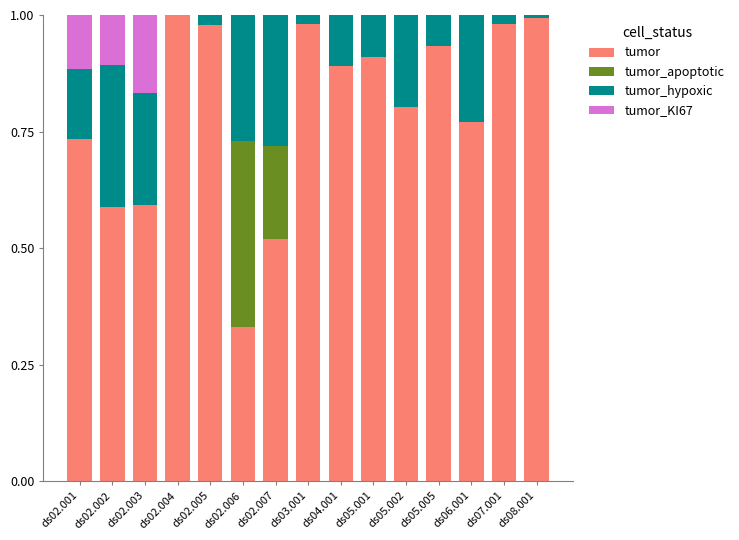

The tumor series shows 0.8 at ds06.001. True or false?

True